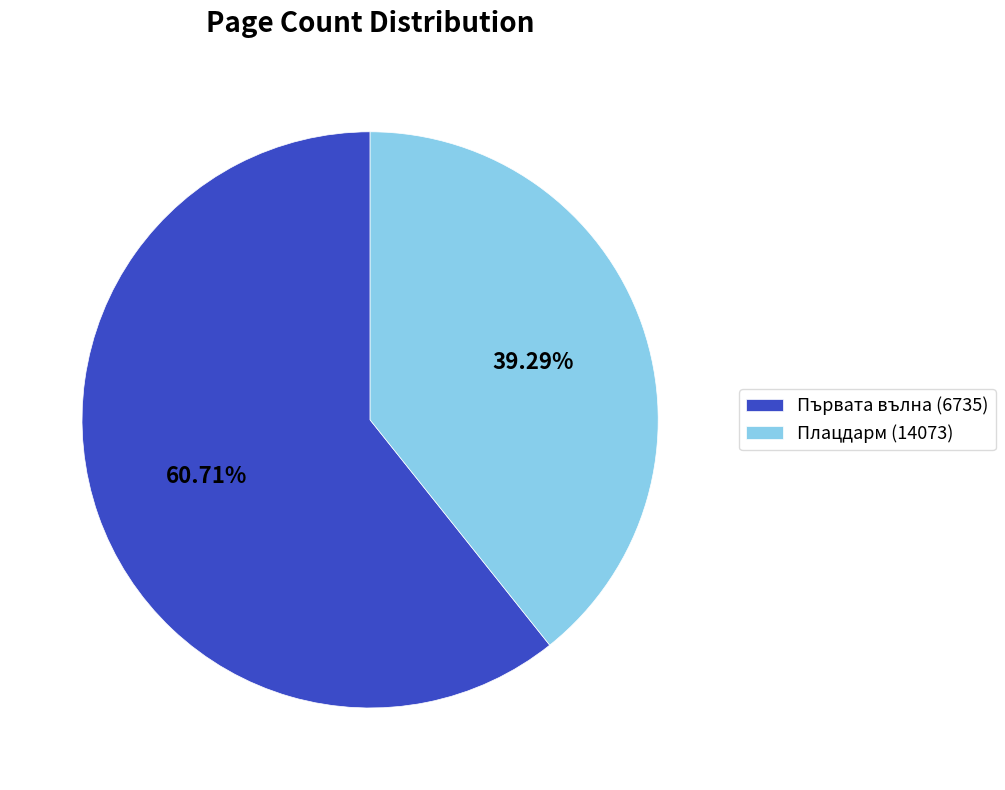

The Плацдарм (14073) slice represents 24% of the pie. True or false?

False